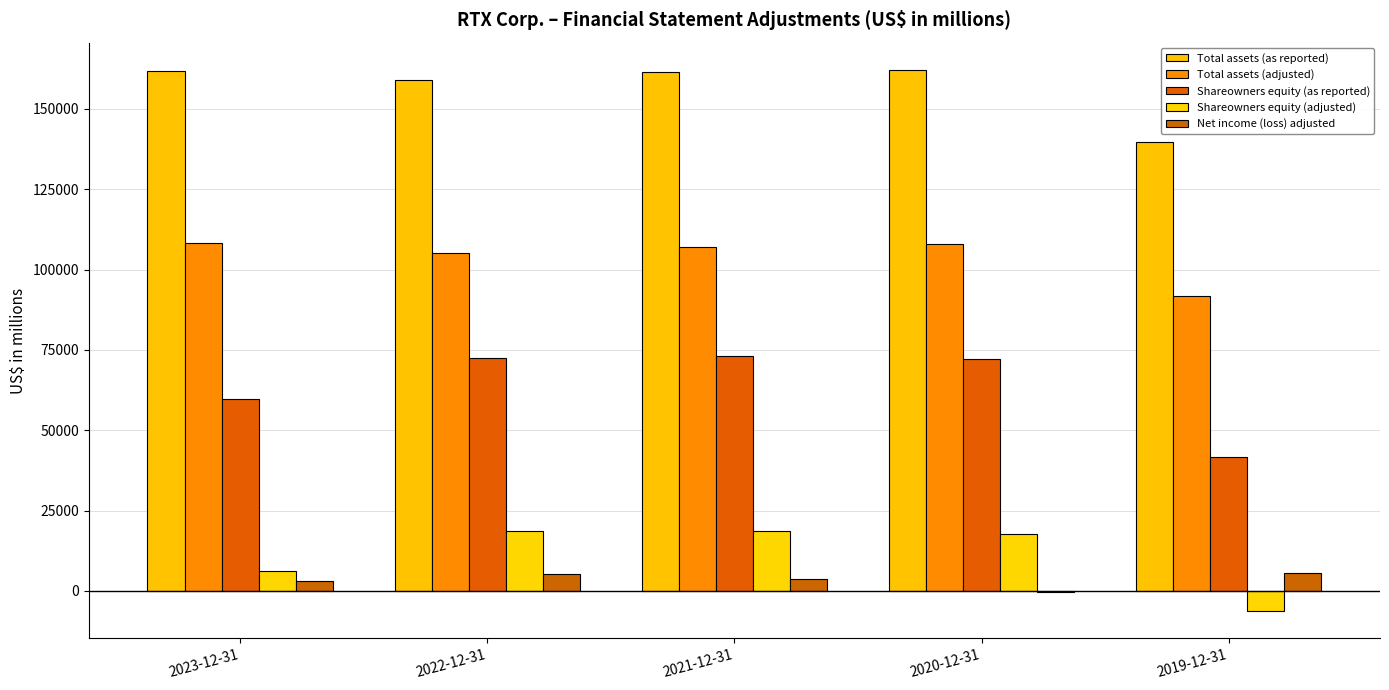

Where does the Total assets (adjusted) series first go above 106968?

2023-12-31